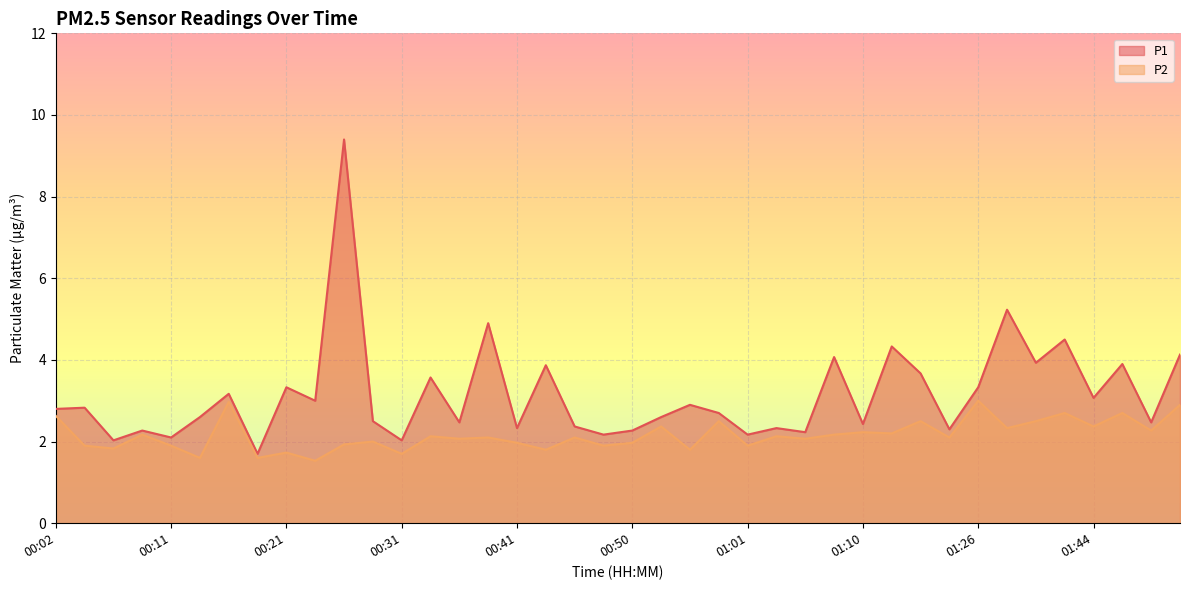

What value does the P1 series have at 00:04?

2.8